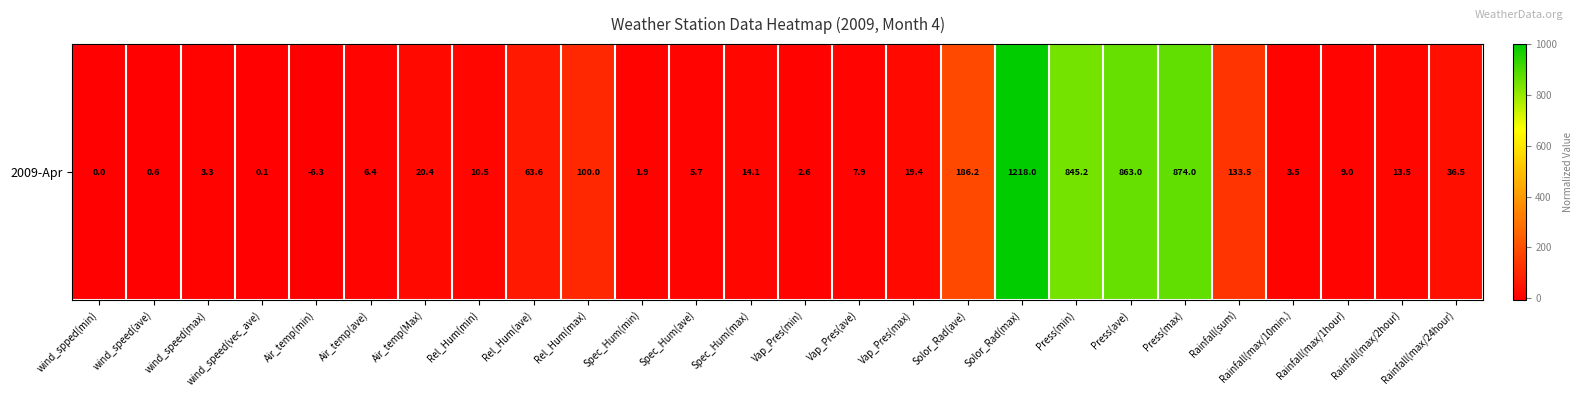

What is the change in value from Solor_Rad(max) to Press(ave)?

-137.0